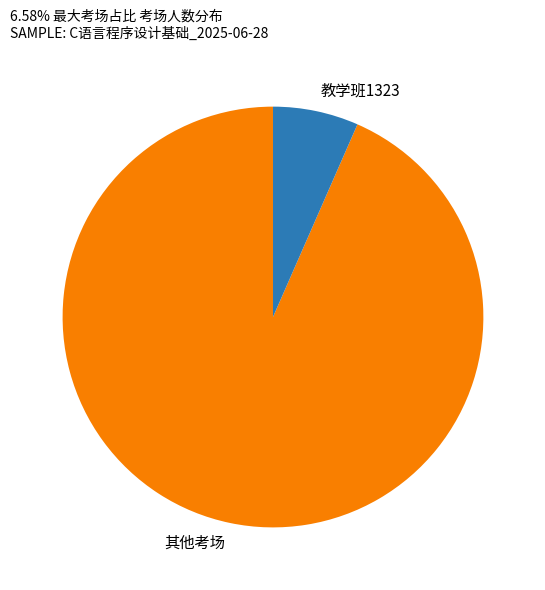

Between 教学班1323 and 其他考场, which is larger?

其他考场